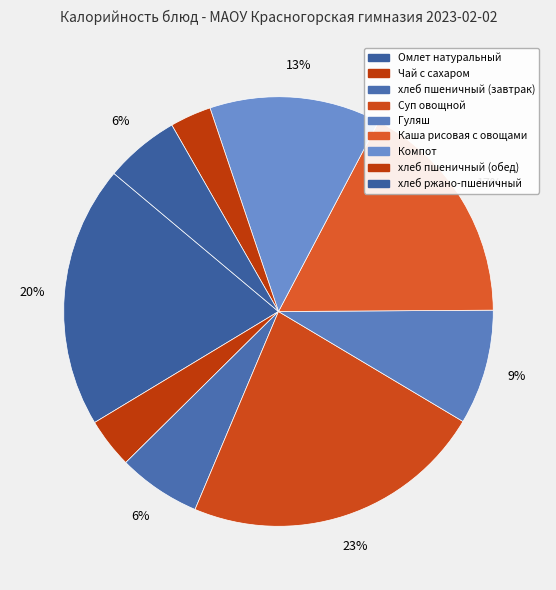

Combined, do хлеб пшеничный (завтрак) and Каша рисовая с овощами account for over 50%?

No